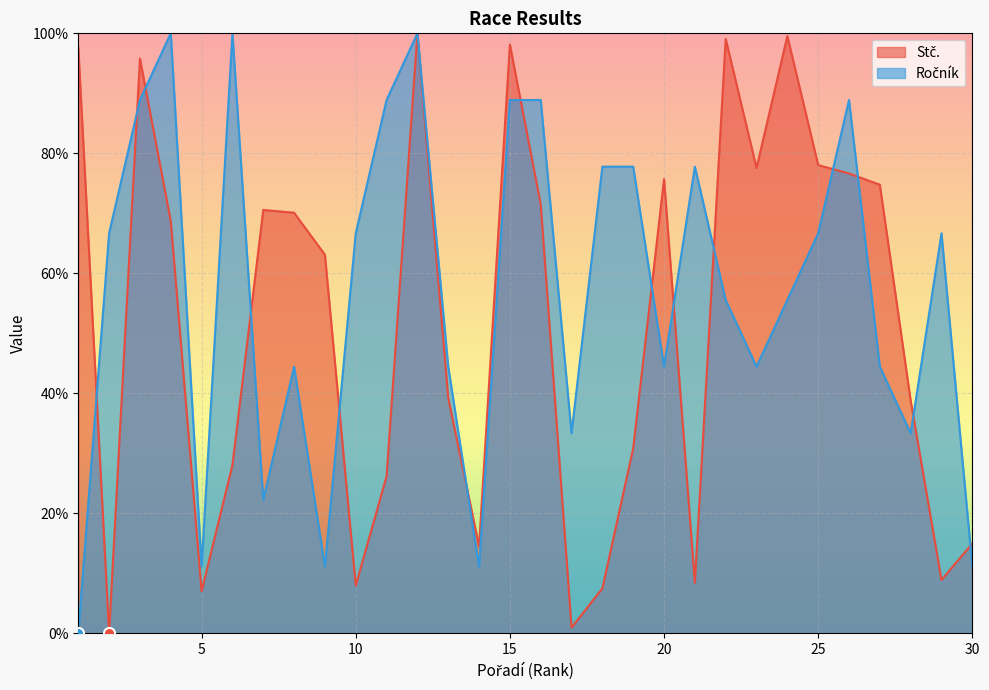

At which category does Ročník reach its first local valley?

5